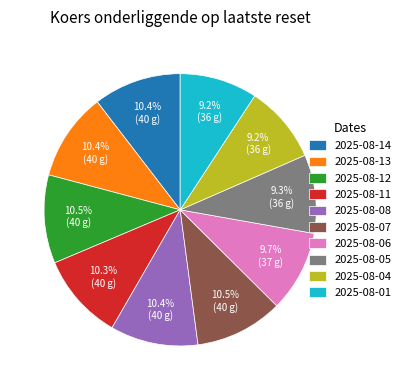

To the nearest percent, what is the combined percentage of 2025-08-04 and 2025-08-12?

20%